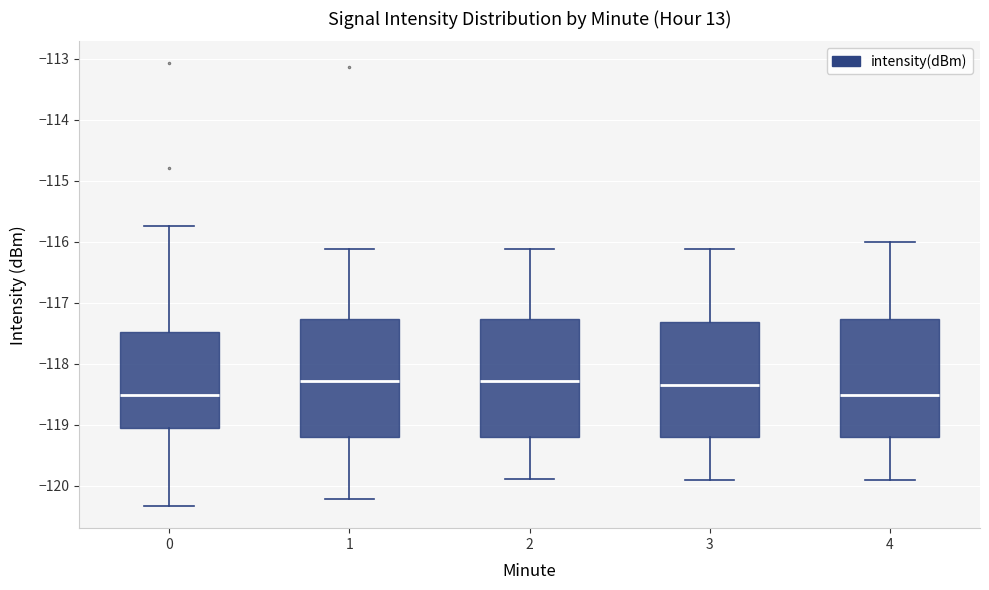

Reading left to right, transcribe this box plot: for each box, give where its median line is, the range the box spans, and where its two whiskers end, as read against the y-axis. The values are not printed on the chart, so give them approximately, as read against the axis.

0: median -118.5, box -119.1 to -117.5, whiskers -120.3 to -115.7
1: median -118.3, box -119.2 to -117.3, whiskers -120.2 to -116.1
2: median -118.3, box -119.2 to -117.3, whiskers -119.9 to -116.1
3: median -118.3, box -119.2 to -117.3, whiskers -119.9 to -116.1
4: median -118.5, box -119.2 to -117.3, whiskers -119.9 to -116.0